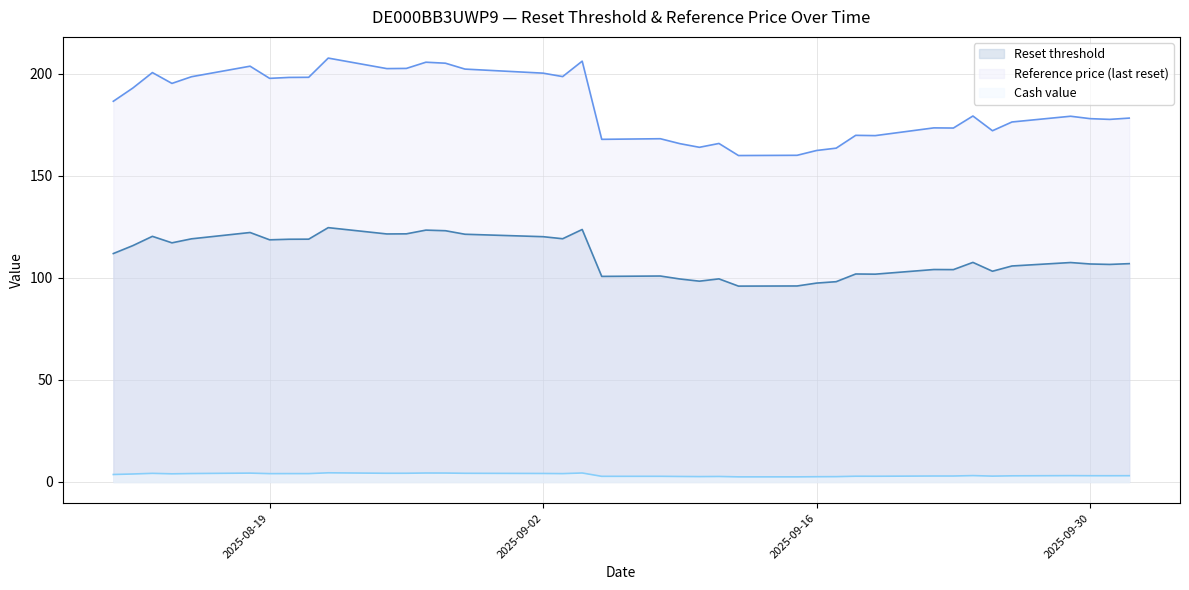

What is the difference between the highest and lowest values at 2025-09-05?

165.0